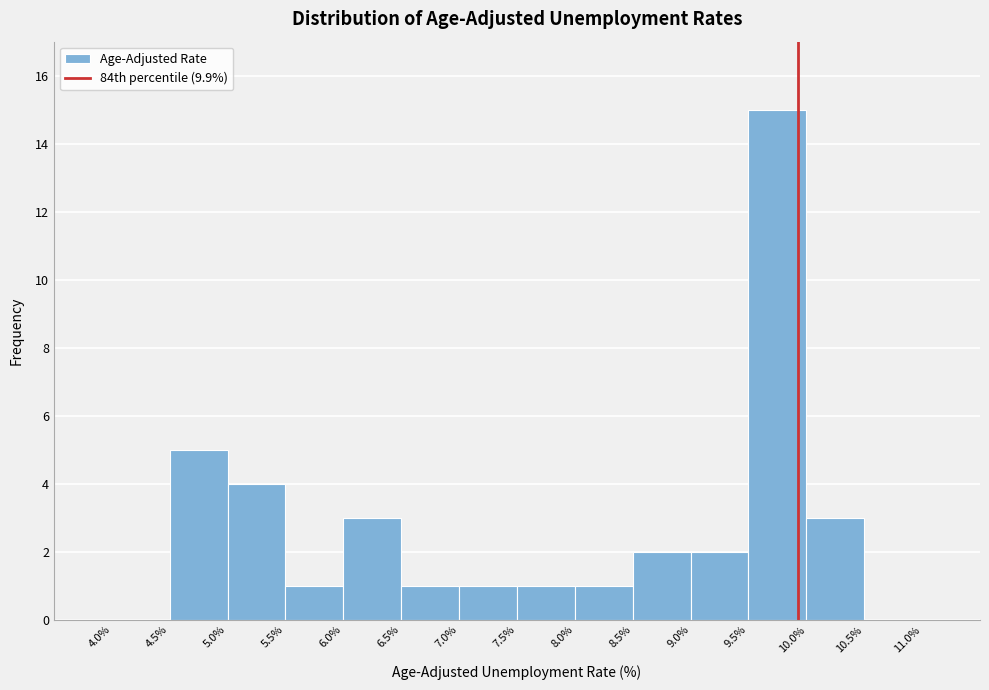

What is the height of the bar covering 8.5% to 9.0% on the x-axis? The values are not printed on the chart, so give them approximately, as read against the axis.

2